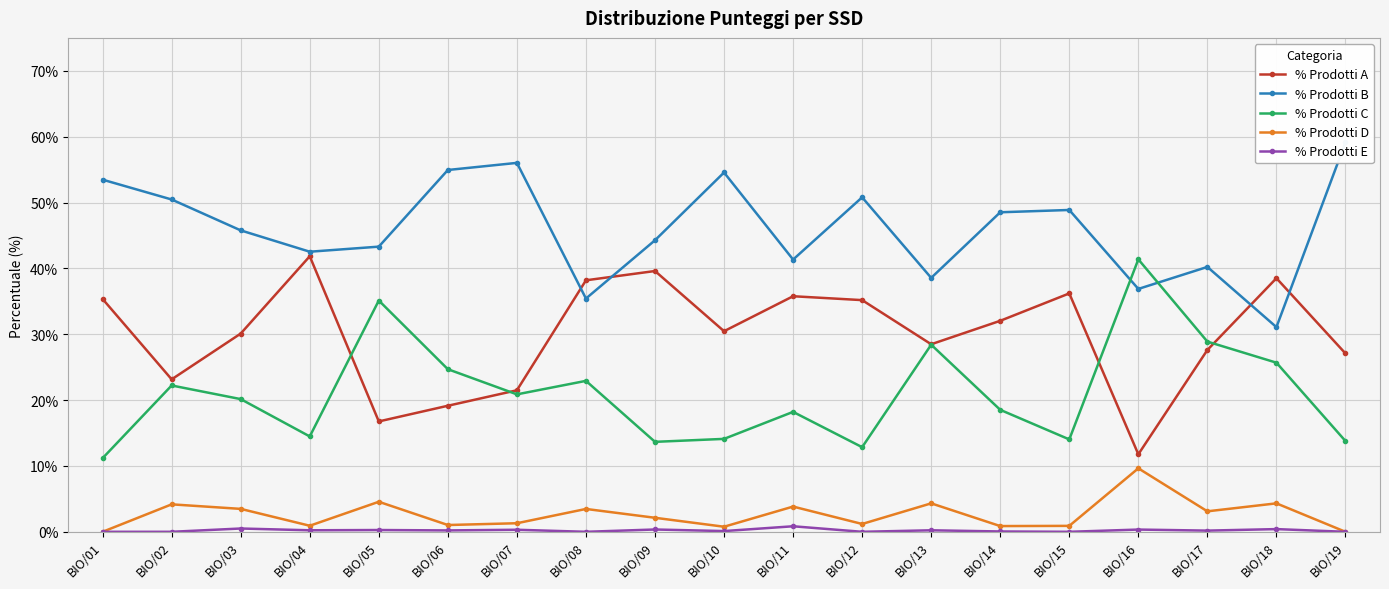

True or false: % Prodotti C has a value of 35.1 at BIO/05.

True